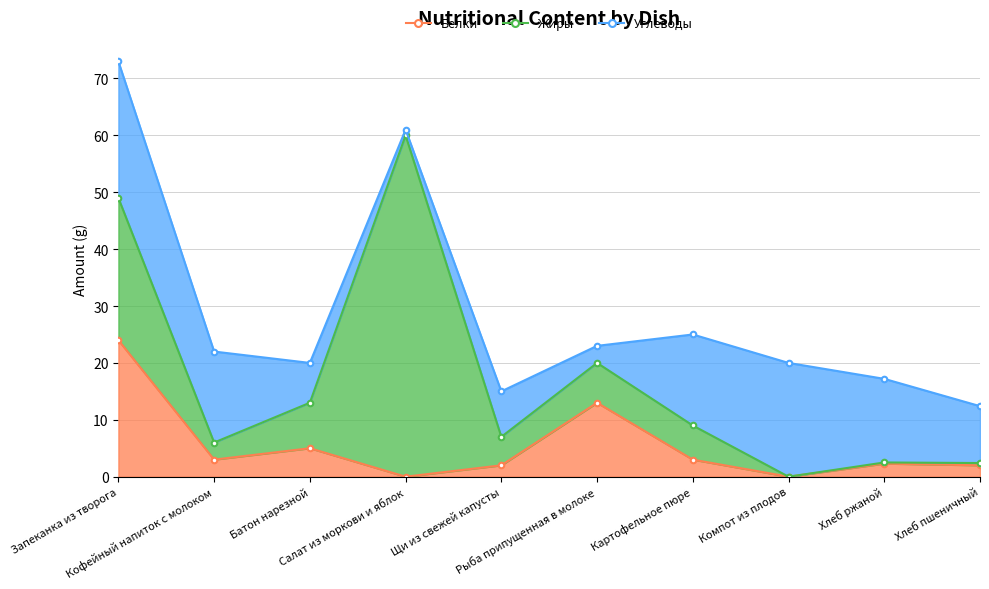

What is the value of the Жиры point at the 1st from the left?

25.0